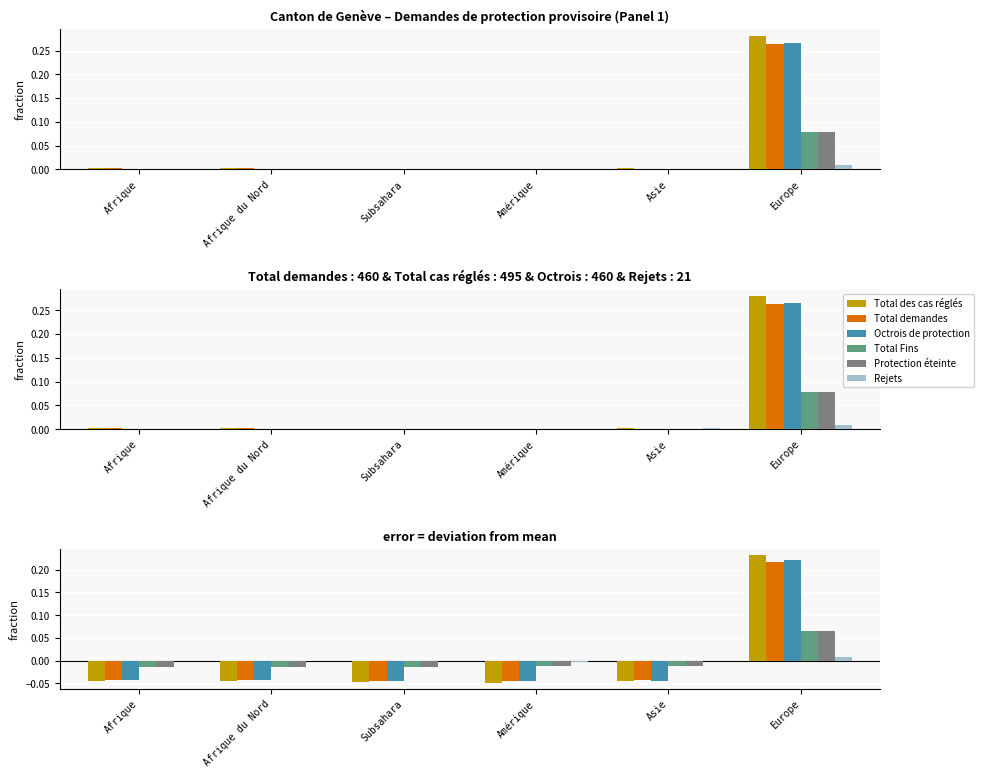

At which label does Total demandes first exceed 0?

Europe